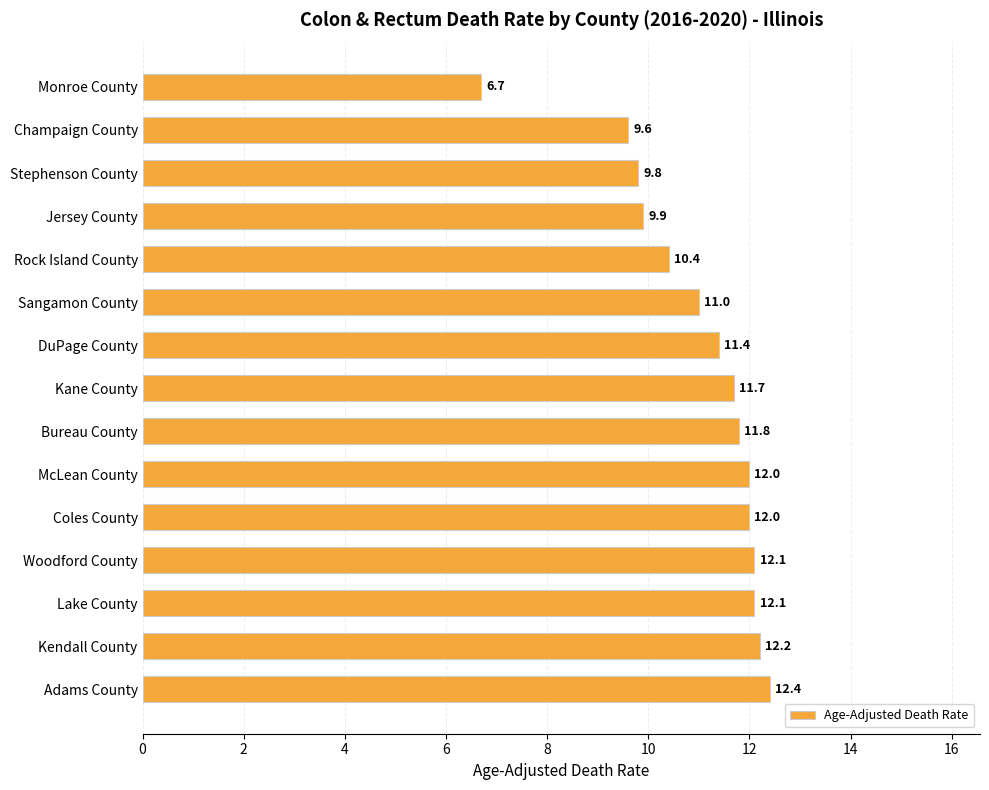

Reading top to bottom, list all the values displayed in this chart.

6.7	9.6	9.8	9.9	10.4	11.0	11.4	11.7	11.8	12.0	12.0	12.1	12.1	12.2	12.4